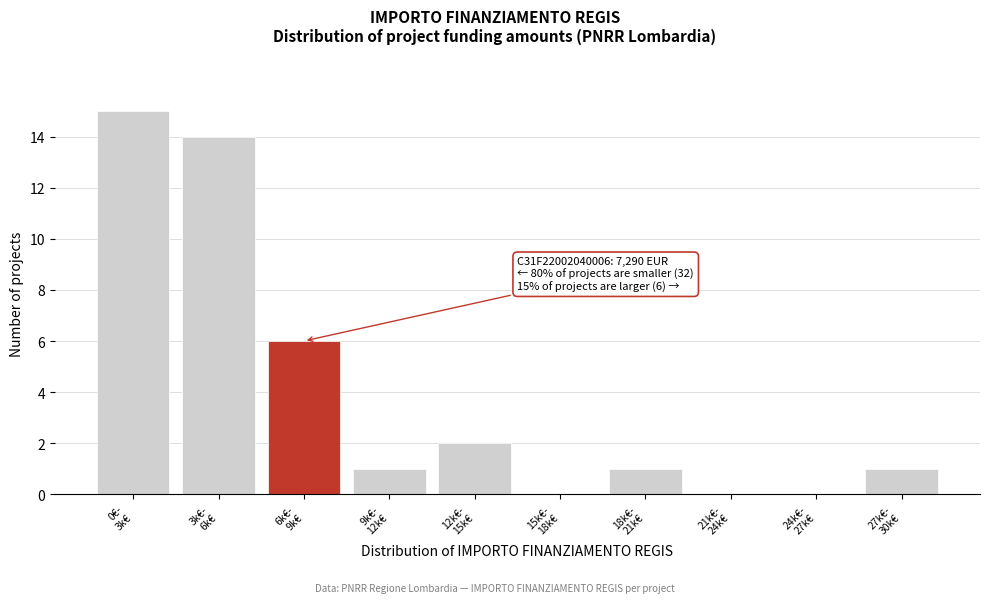

What is the greatest value displayed?

15